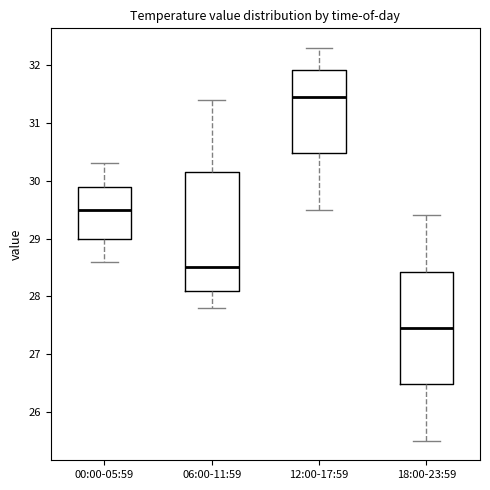

Where does the median line of the box for 12:00-17:59 sit on the y-axis? The values are not printed on the chart, so give them approximately, as read against the axis.

31.5